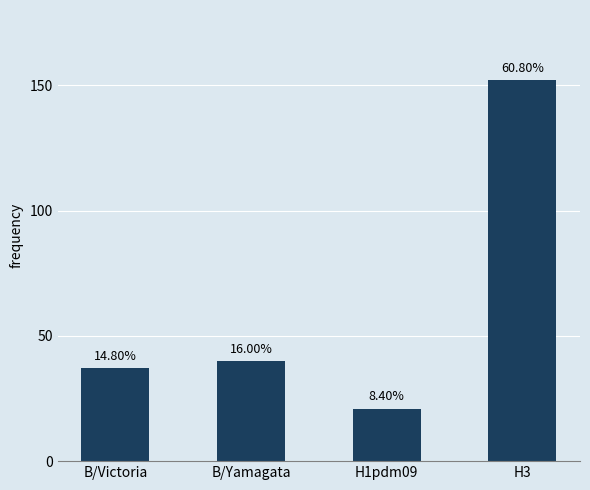

Is it true that the value at H3 is 217?

False